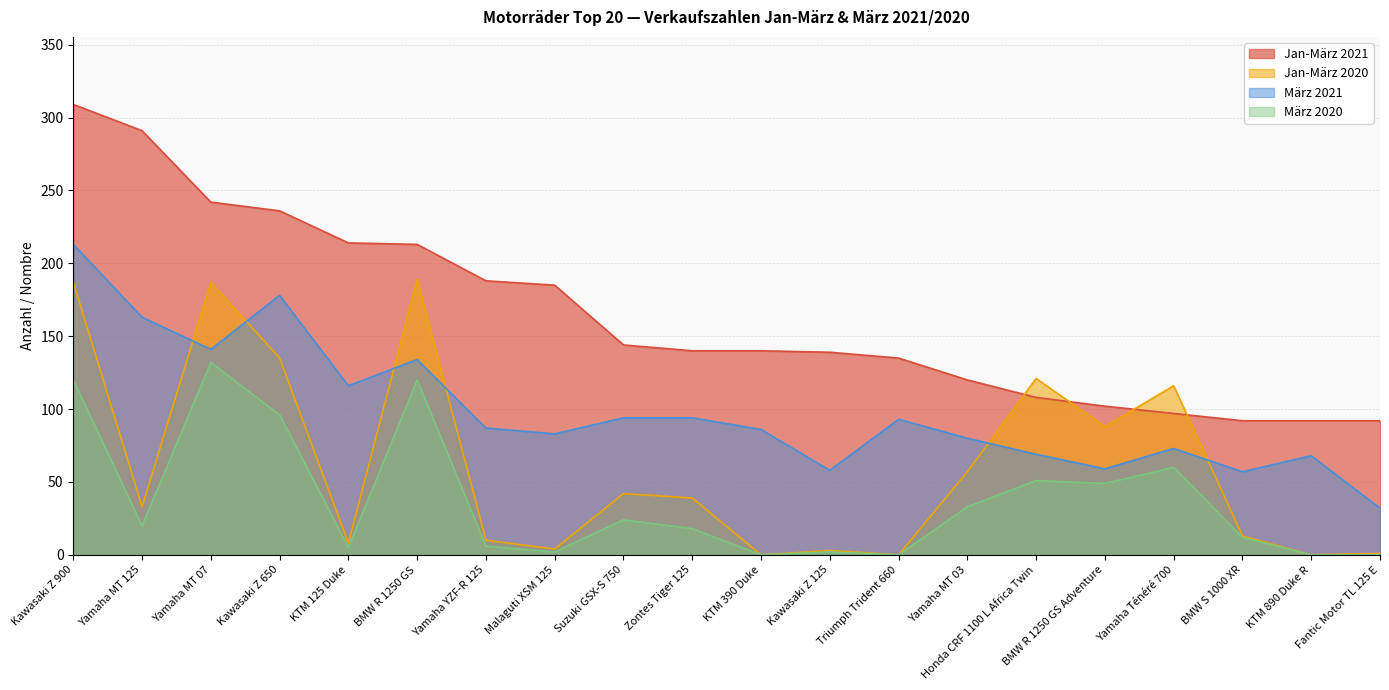

Which series has the widest spread of values?

Jan-März 2021